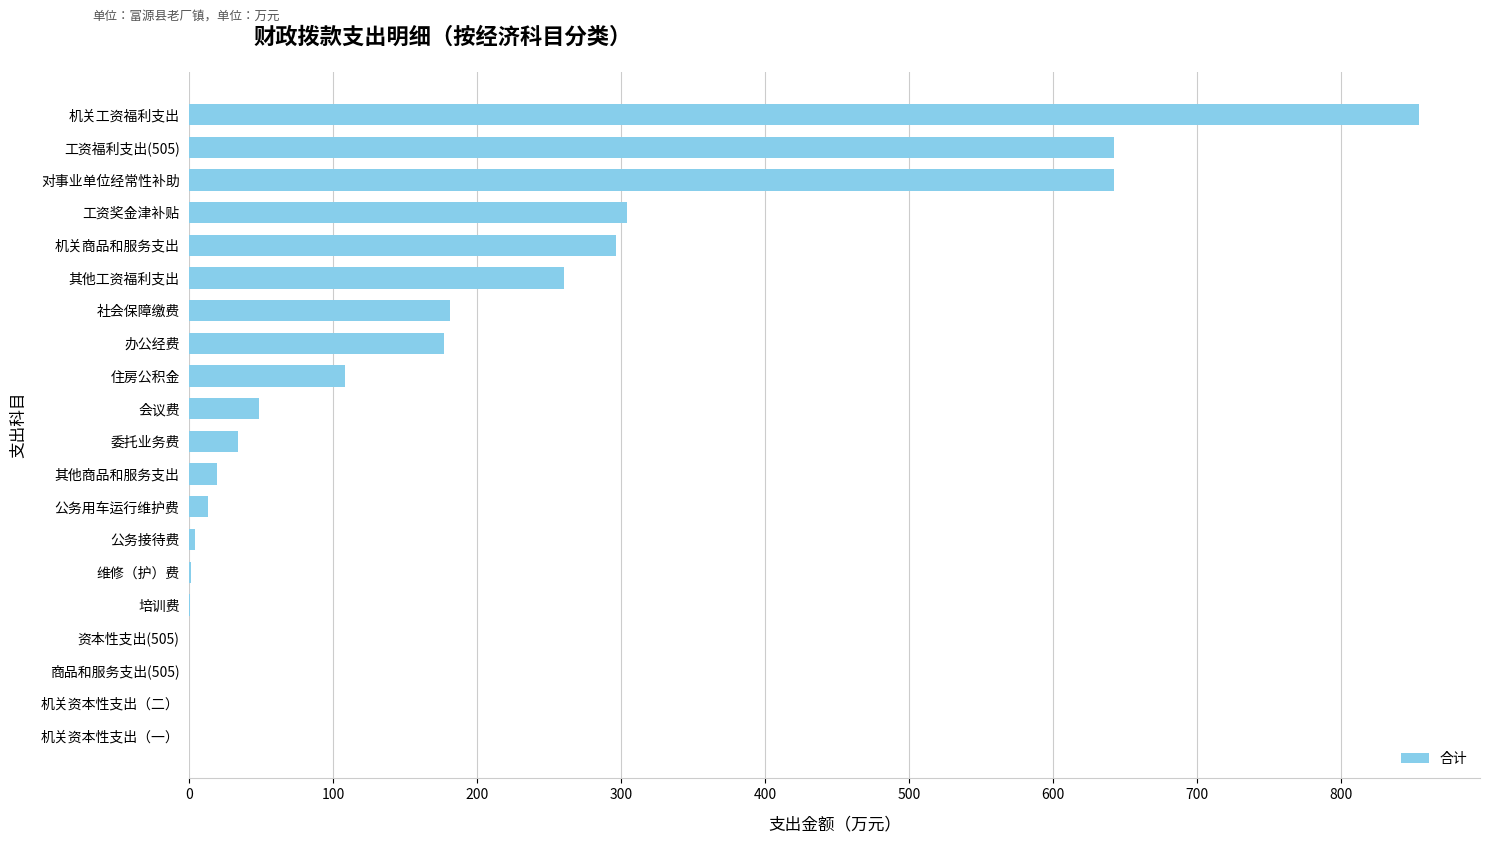

How many categories are shown in the chart?

20